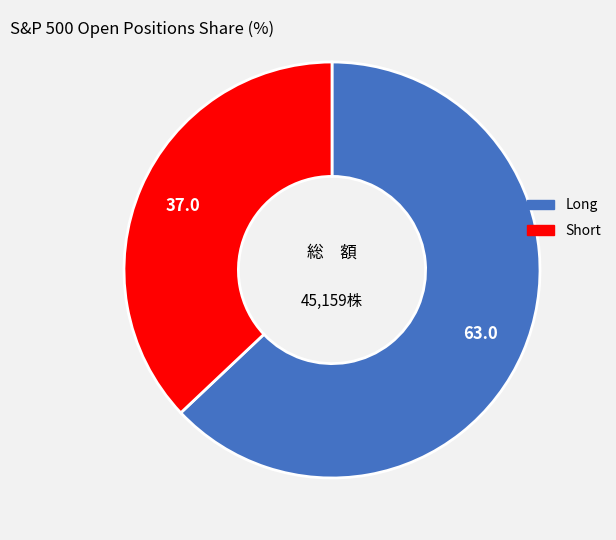

Between Short and Long, which is larger?

Long